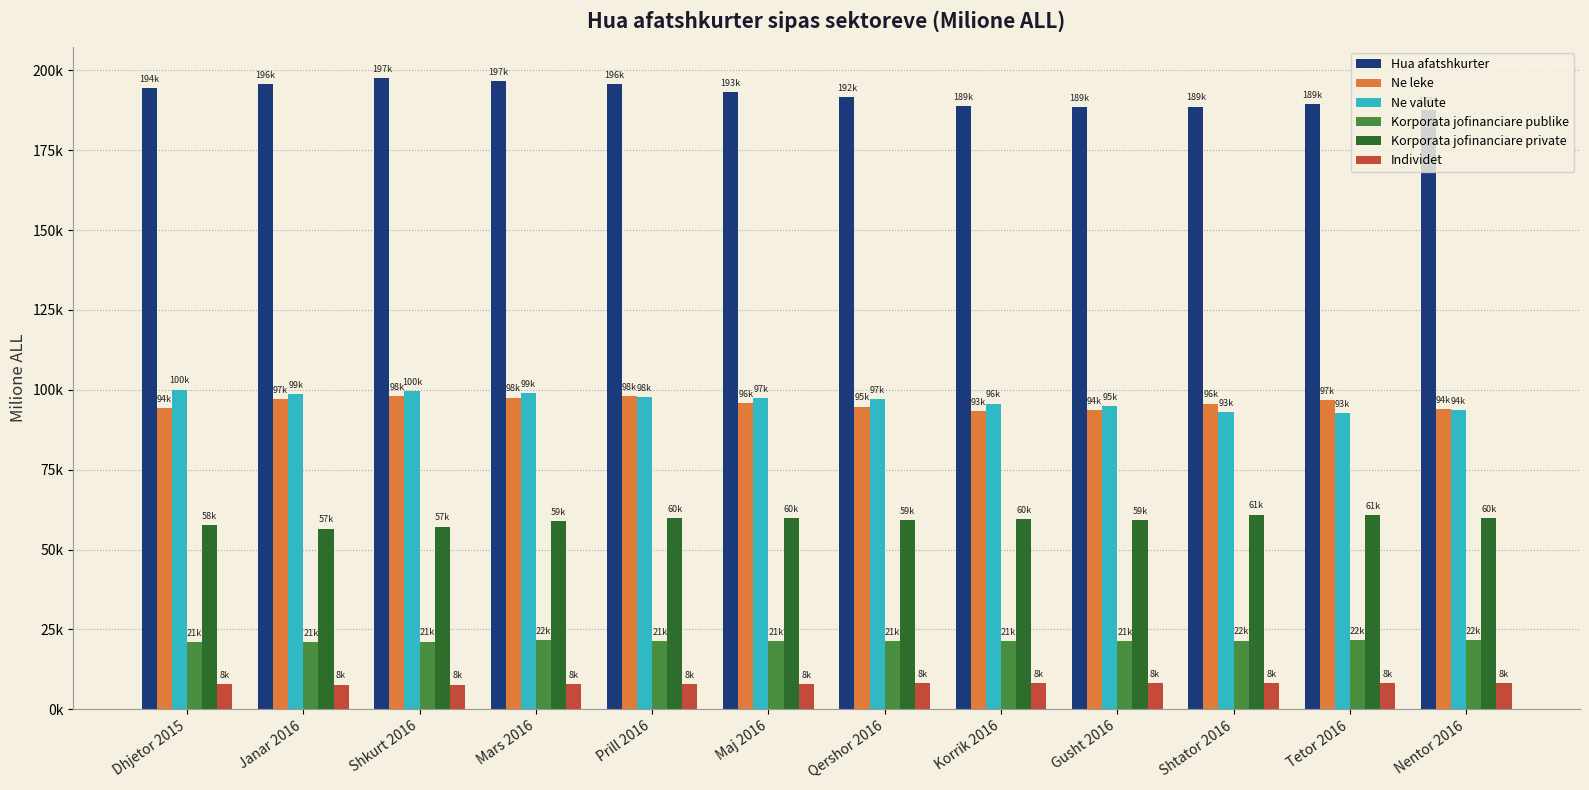

Are the bars grouped side by side (vs. stacked)?

Yes